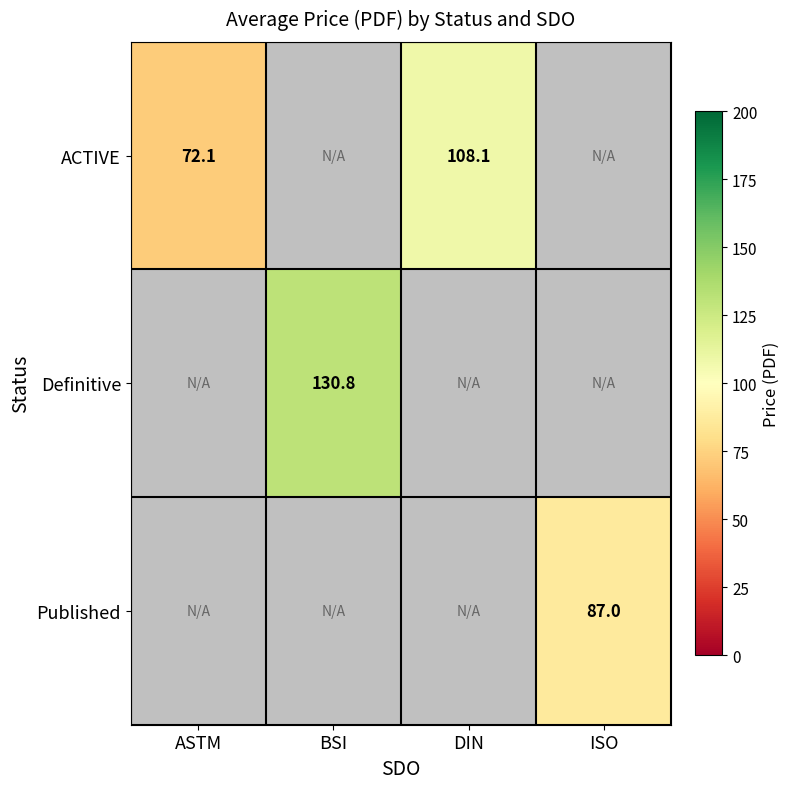

Is the value of ACTIVE at ASTM greater than the value of Definitive at BSI?

No